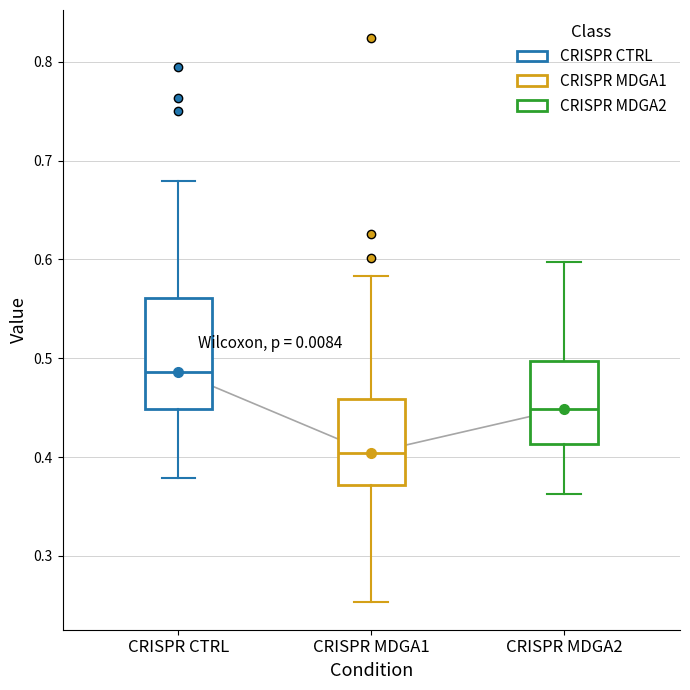

Which box's median line is the highest?

CRISPR CTRL